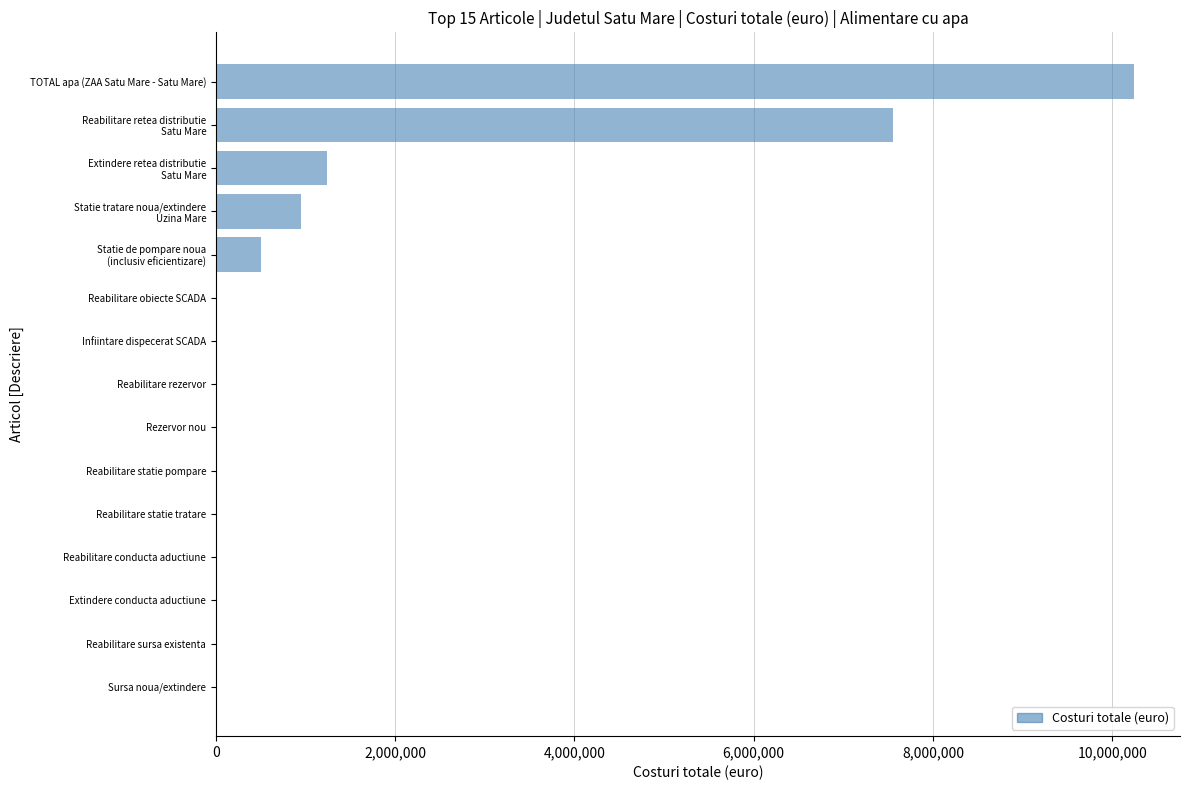

Is it true that the value at Reabilitare rezervor is 0?

True